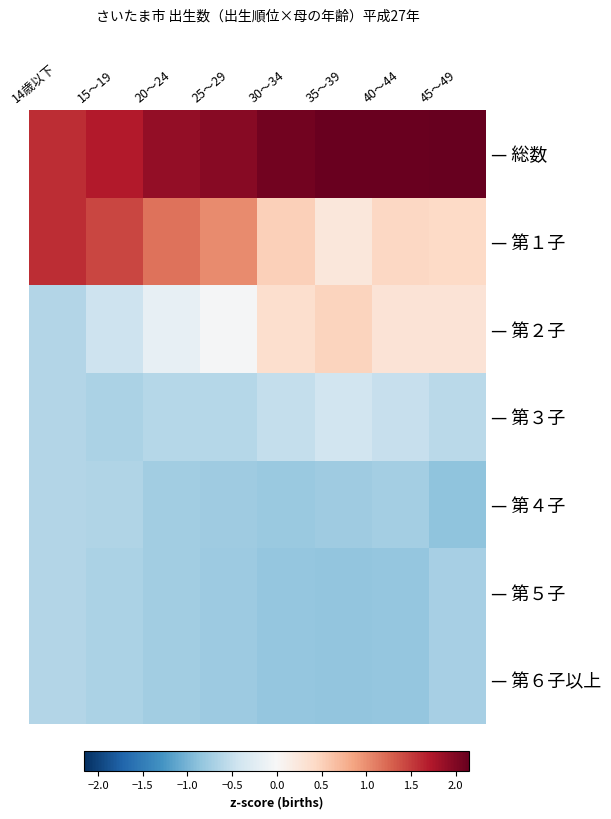

The value of — 第１子 at 25～29 is 1.0. True or false?

True